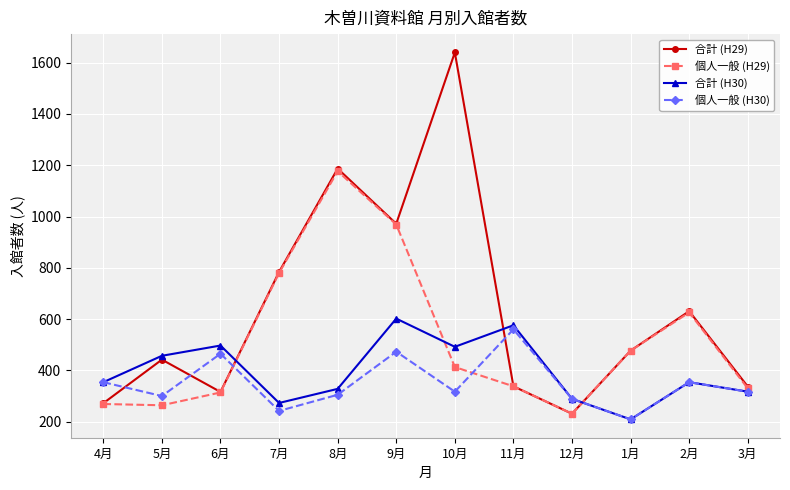

Does the chart display data point markers on the line(s)?

Yes